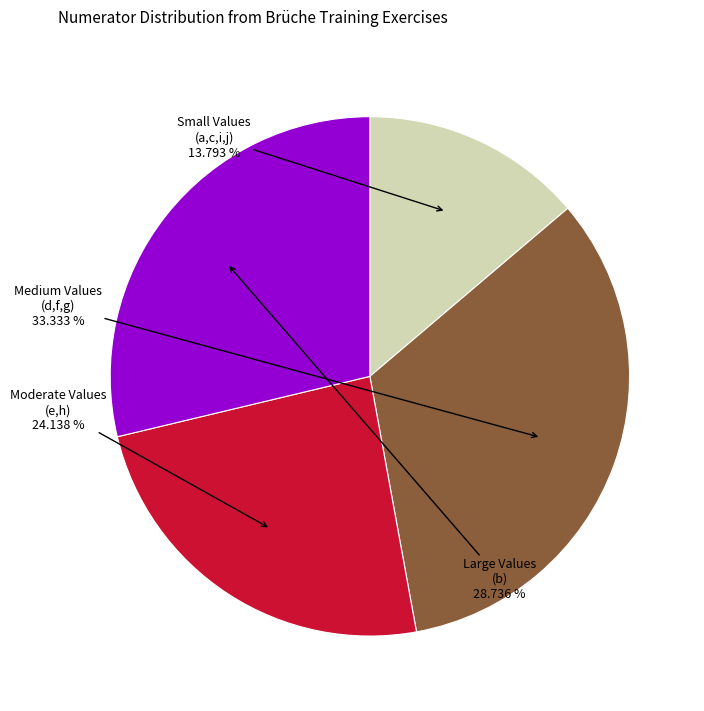

What is the largest slice in the pie chart?

Medium Values (d,f,g)